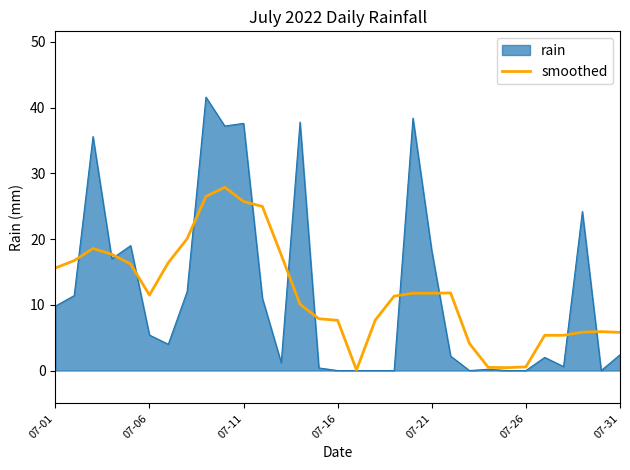

What is the highest value of the rain series?

41.6